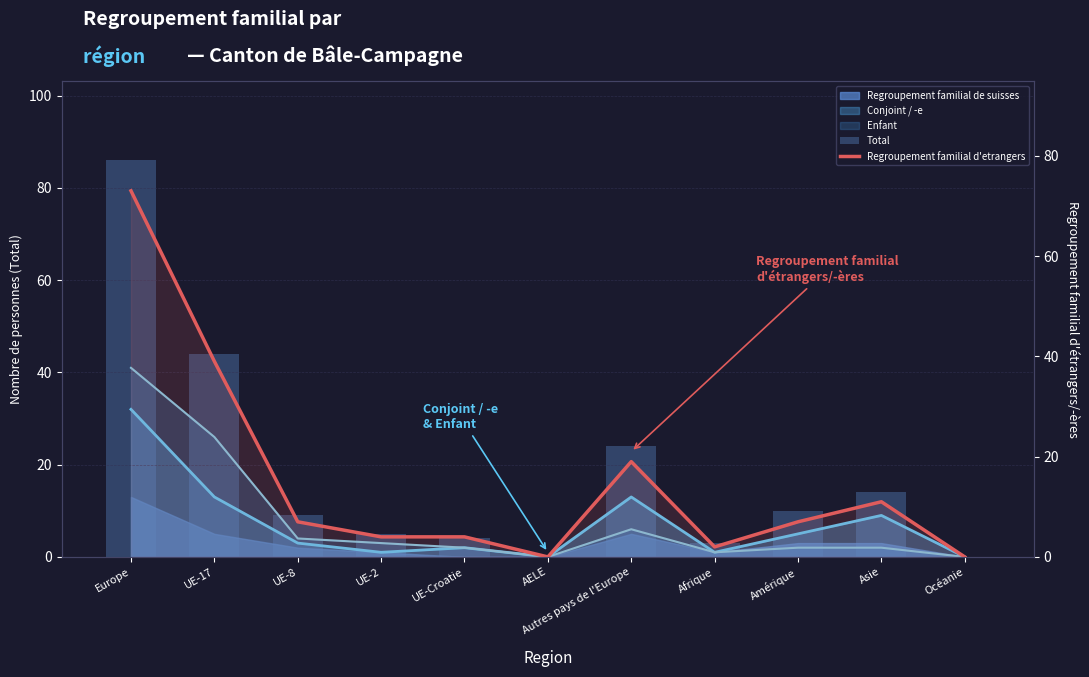

What is the average value of the Total series?

18